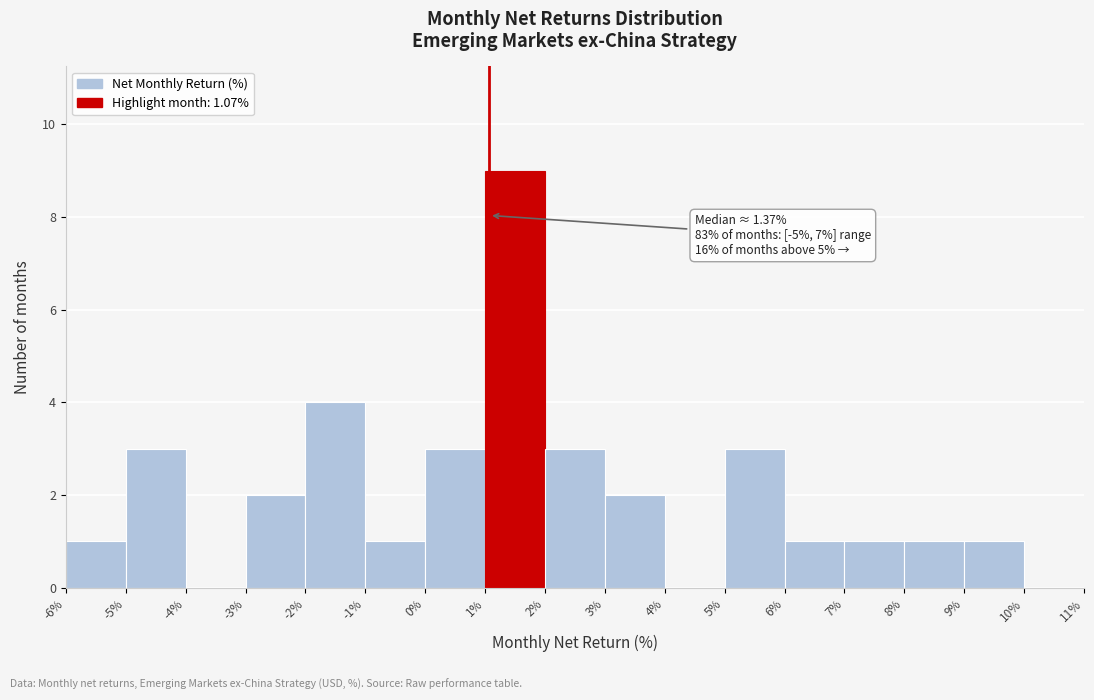

Which range on the x-axis has the tallest bar?

1% to 2%